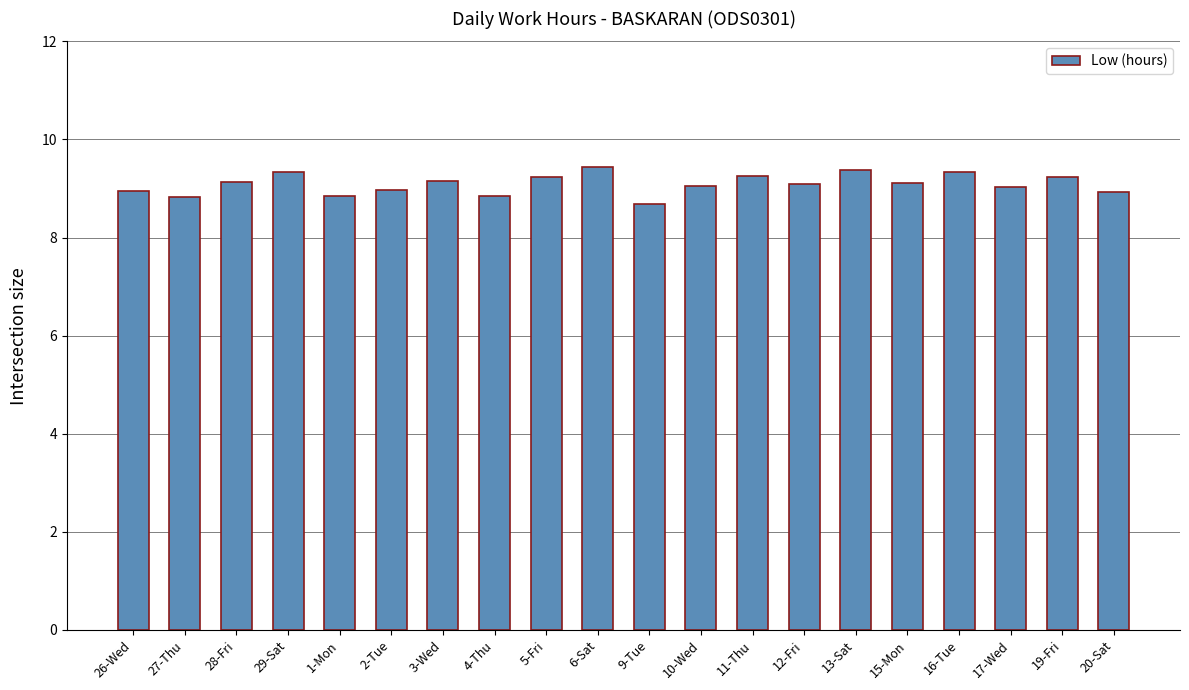

What is the ratio of the value at 13-Sat to the value at 11-Thu?

1.0